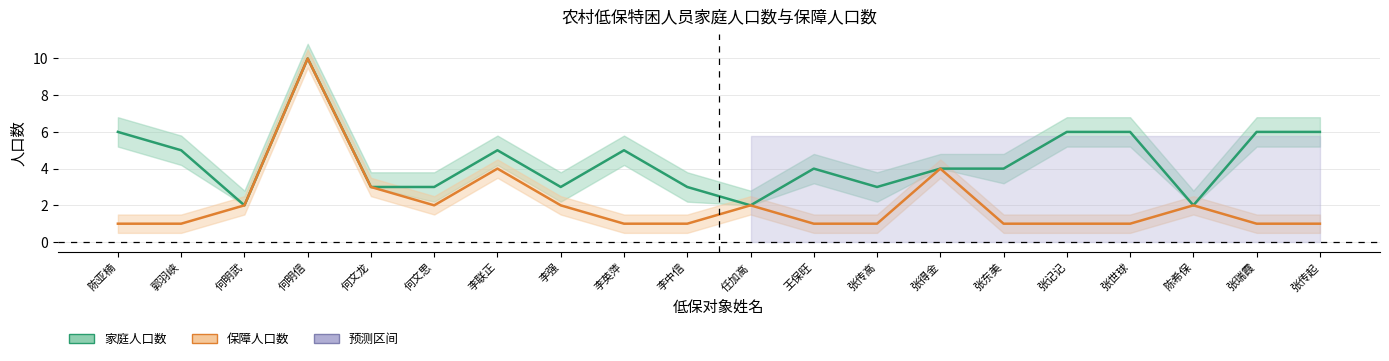

Rank the series by their maximum value, from highest to lowest.

家庭人口数, 保障人口数